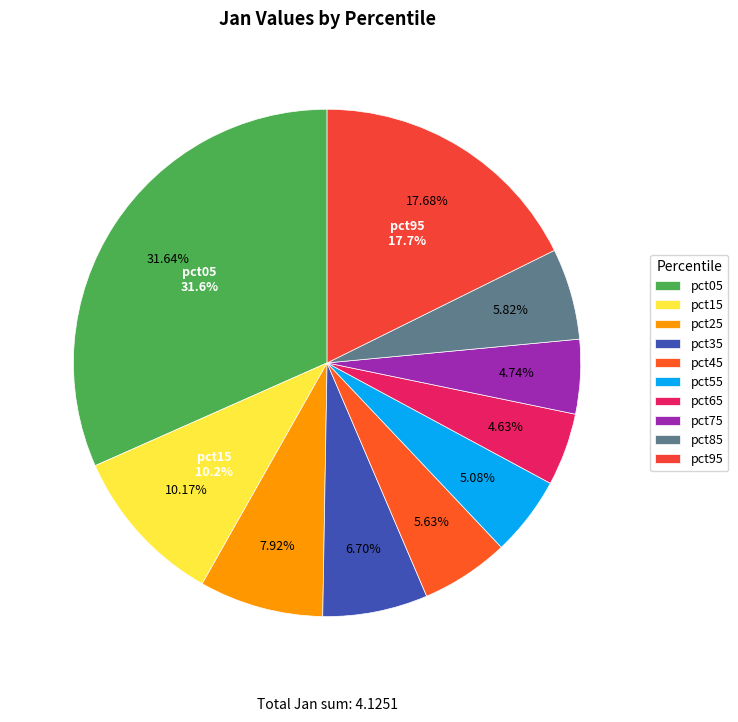

What percentage is the pct35 slice, to the nearest percent?

7%